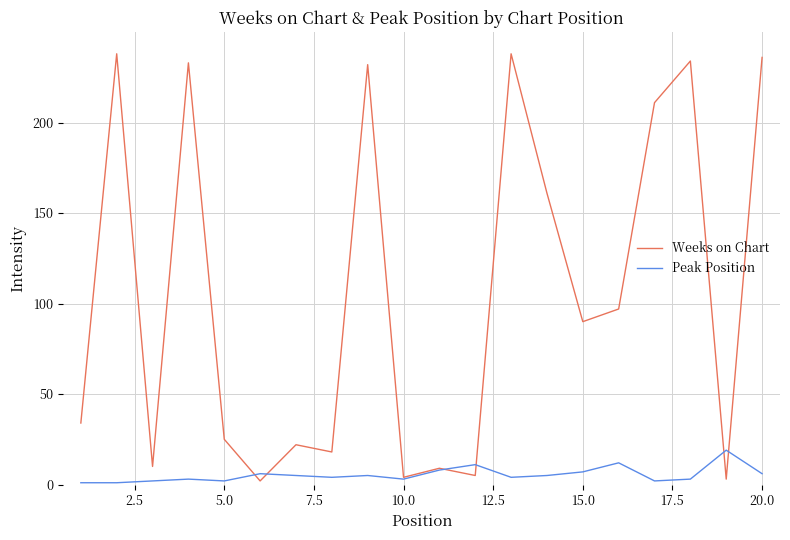

Rank the series by their maximum value, from highest to lowest.

Weeks on Chart, Peak Position